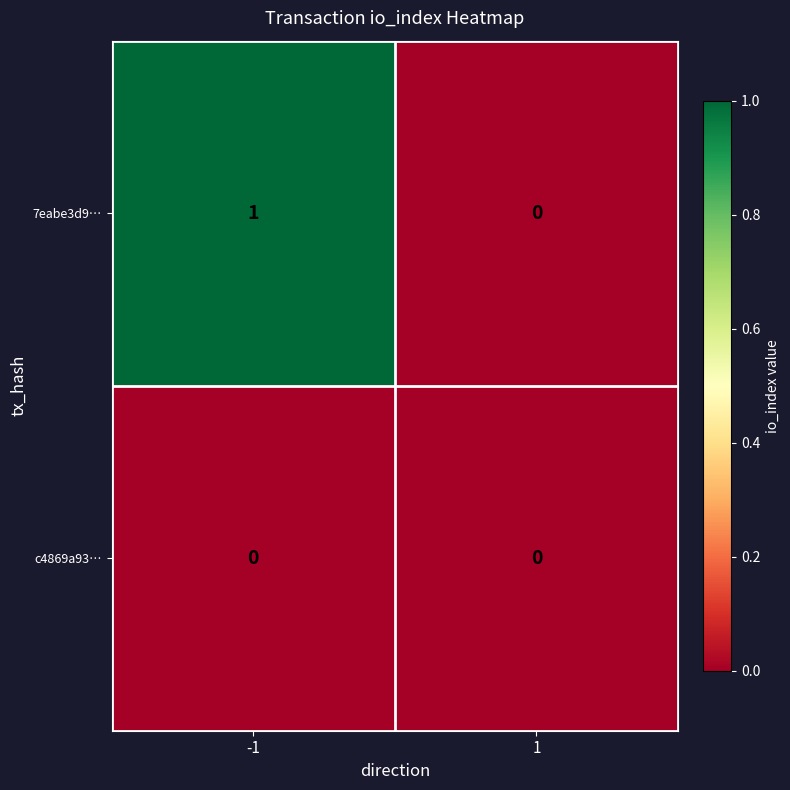

Is it true that 7eabe3d9… equals 1 at -1?

True